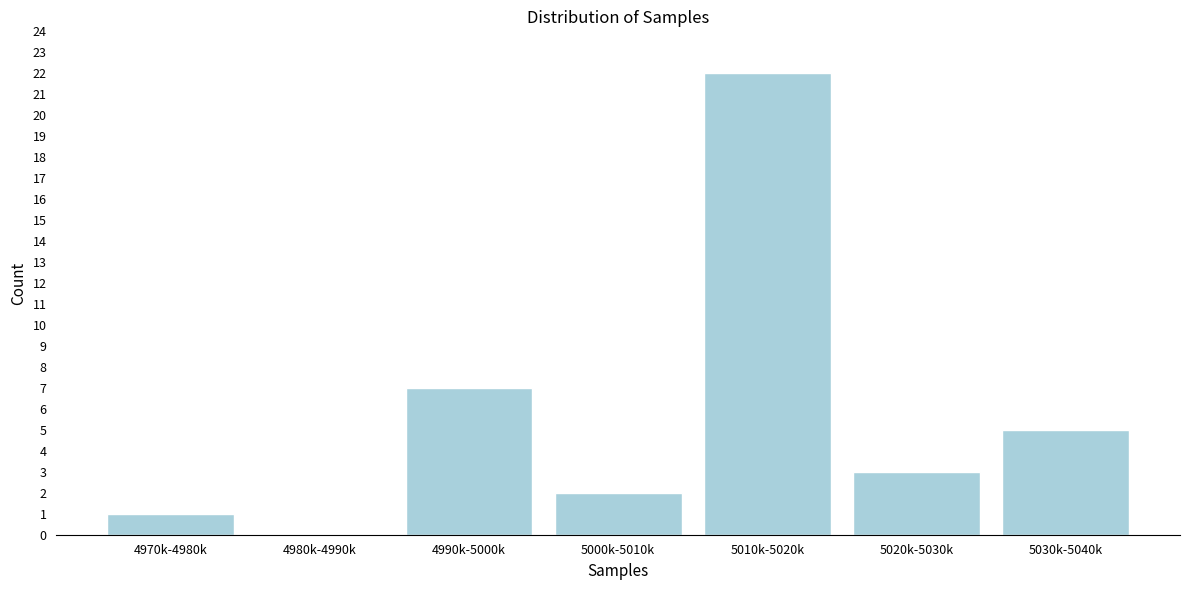

Reading right to left, transcribe all the data shown in this chart.

5030k-5040k=5	5020k-5030k=3	5010k-5020k=22	5000k-5010k=2	4990k-5000k=7	4980k-4990k=0	4970k-4980k=1